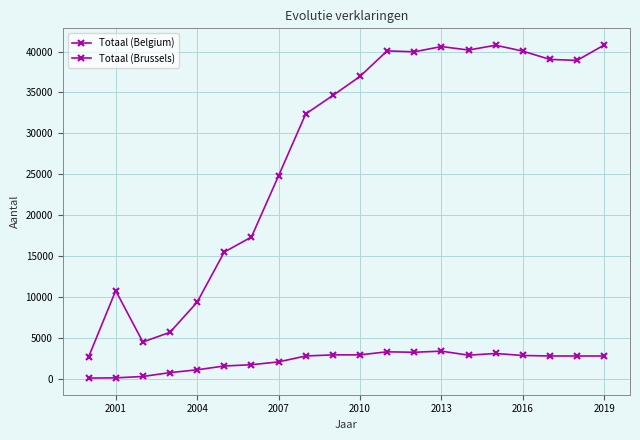

How many lines are shown in the chart?

2